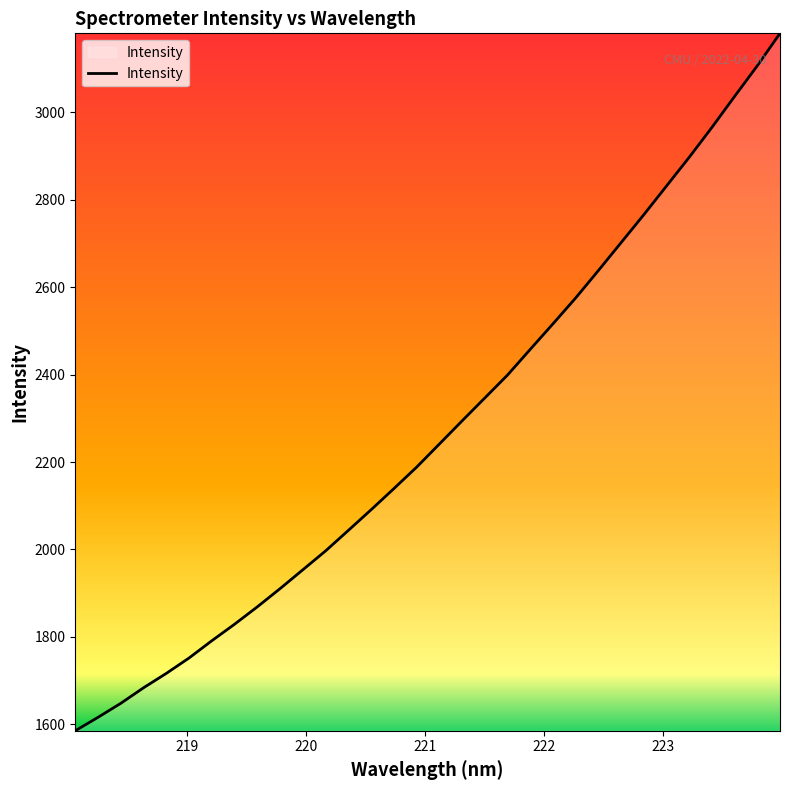

Count the number of values greater than 2240.

16